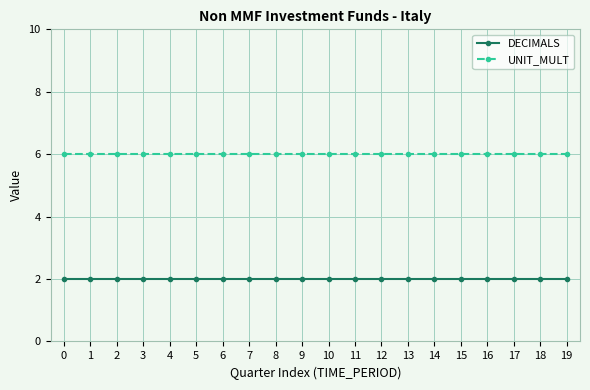

What is the sum of the DECIMALS values at 17 and 15?

4